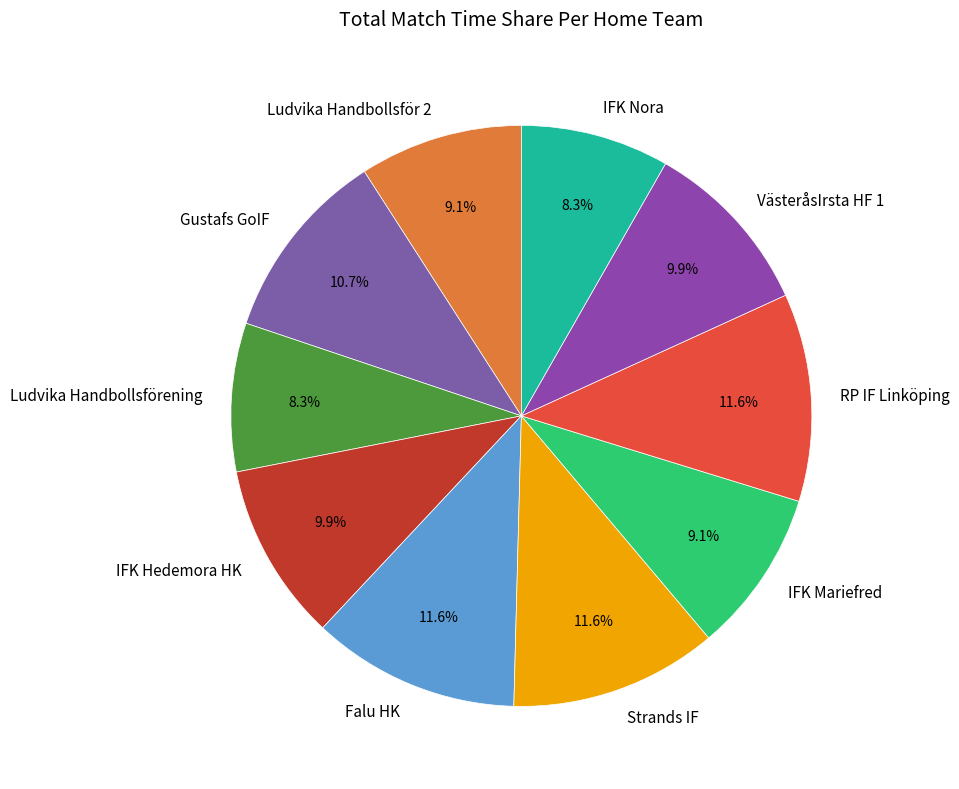

Does IFK Hedemora HK represent more than half of the total?

No